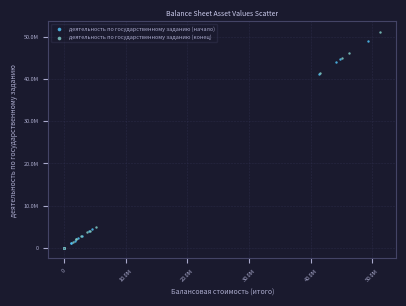

Which series has the widest spread of Y values?

деятельность по государственному заданию (конец)